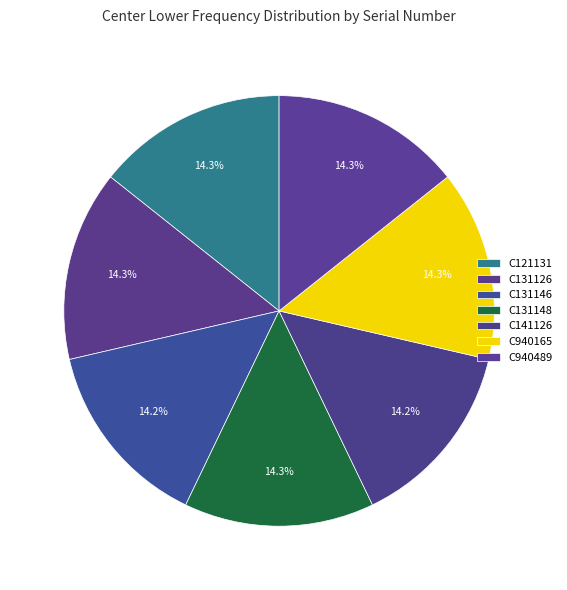

Which has a higher value, C131126 or C131146?

C131126